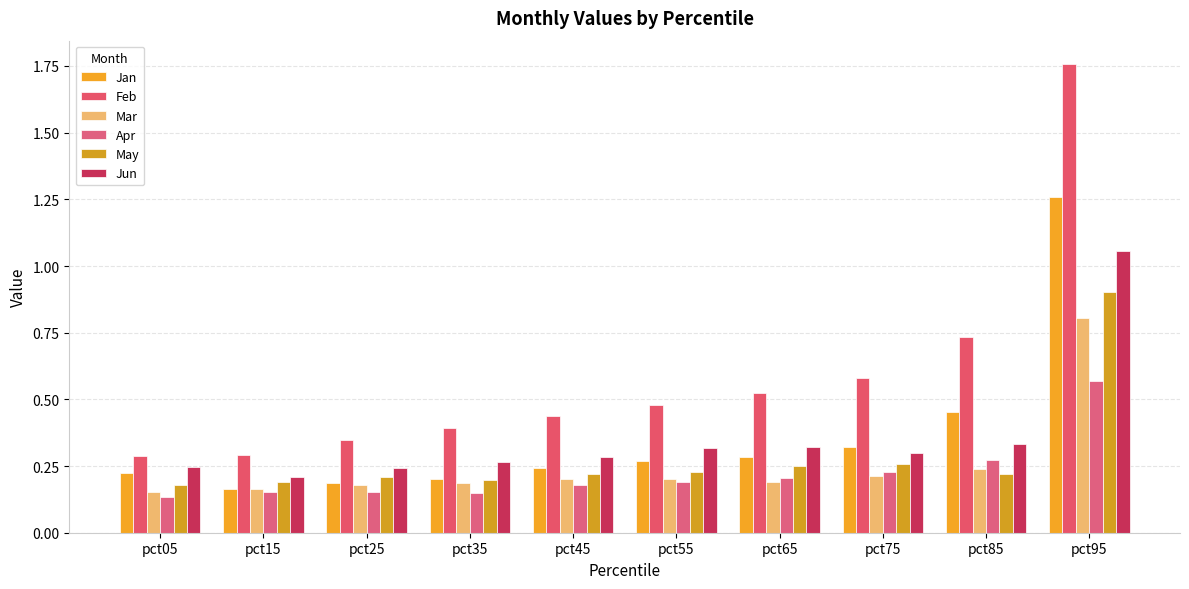

How many bars are there in total?

60